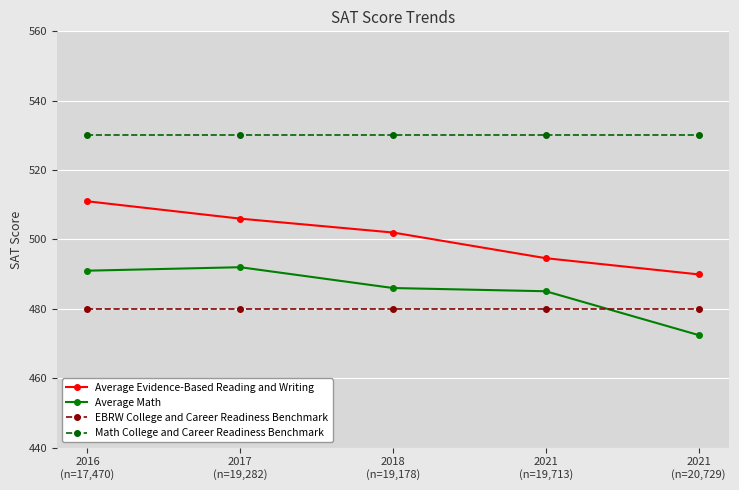

The value of Average Math at 2021
(n=19,713) is 485.1. True or false?

True